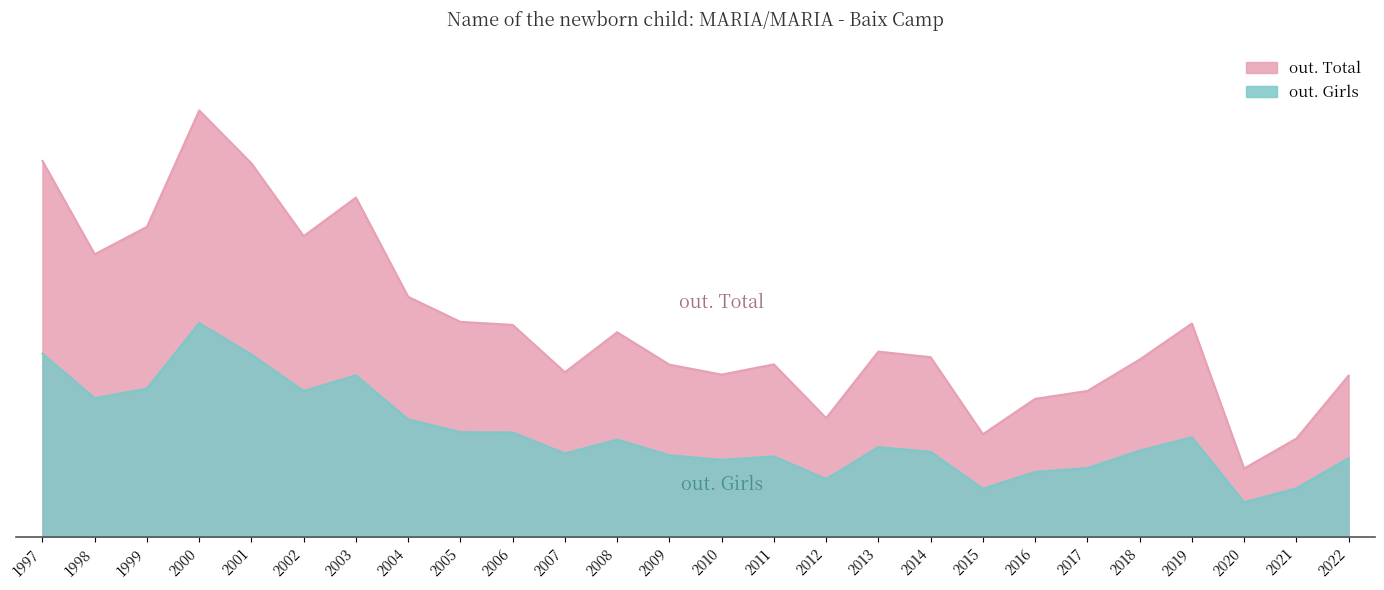

List the labels in order of out. Total value, smallest first.

2020, 2021, 2015, 2012, 2016, 2017, 2022, 2010, 2007, 2009, 2011, 2018, 2014, 2013, 2008, 2006, 2019, 2005, 2004, 1998, 2002, 1999, 2003, 2001, 1997, 2000